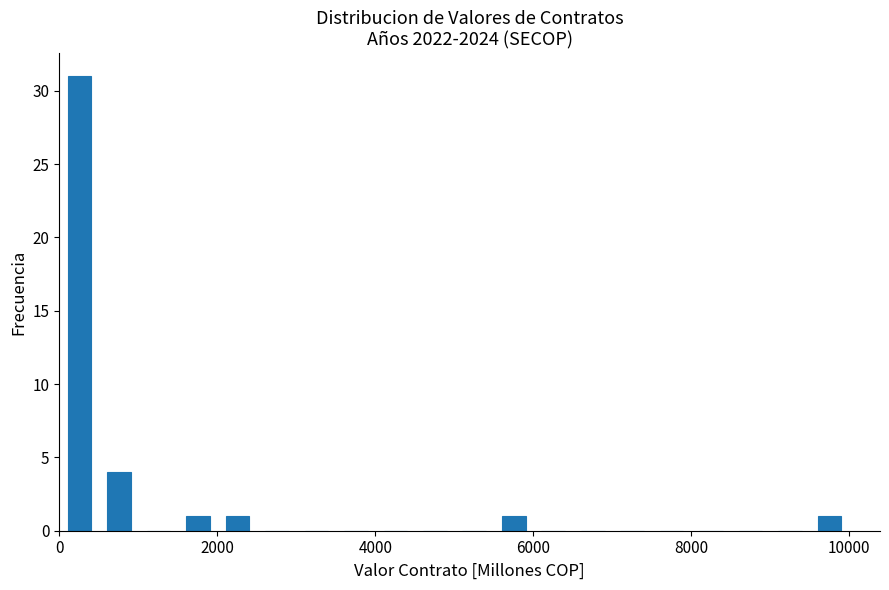

Around what value on the x-axis is the tallest bar? Give the approximate position of its centre, as read against the axis.

200